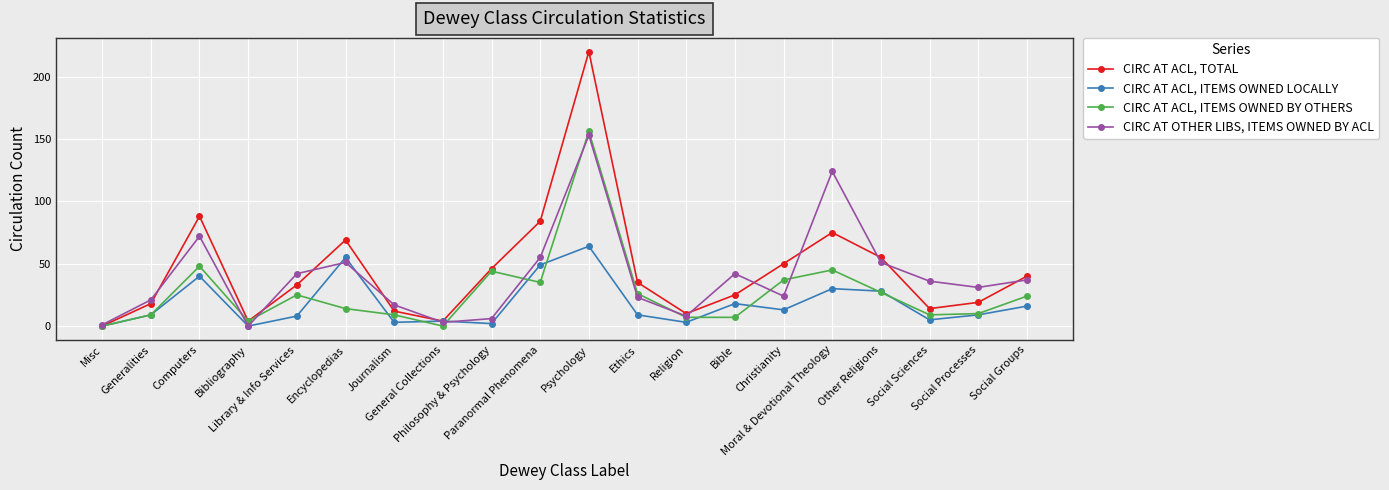

At how many categories does at least one series exceed 208?

1